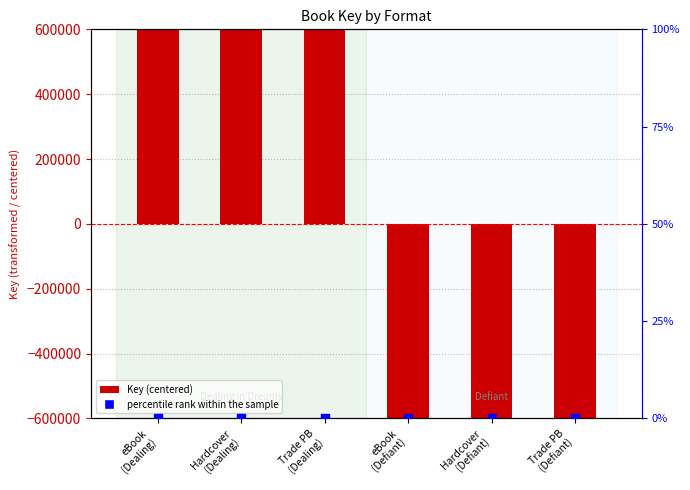

Is the value of Key (centered) at Trade PB
(Dealing) greater than the value of percentile rank within the sample at Trade PB
(Dealing)?

Yes